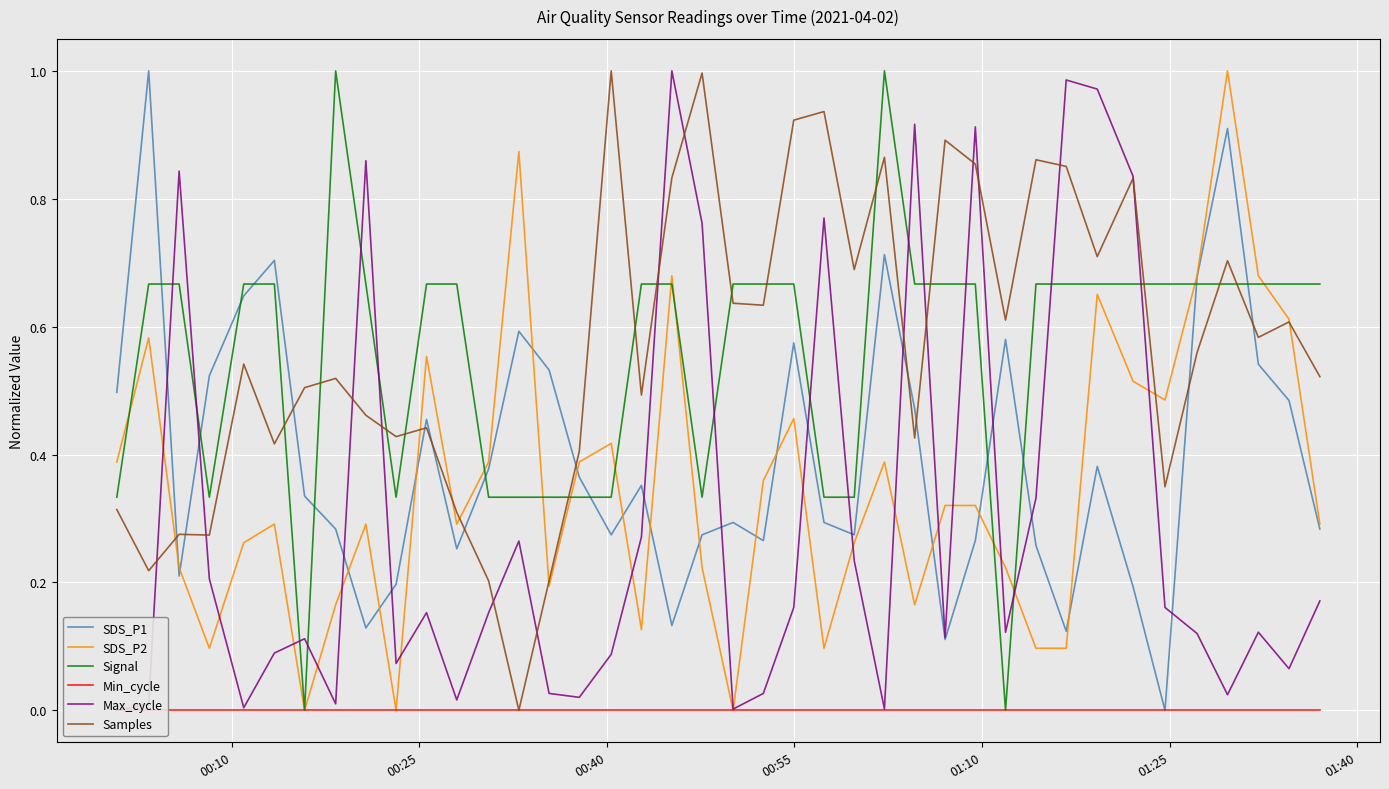

True or false: Signal and Samples cross at least once.

True